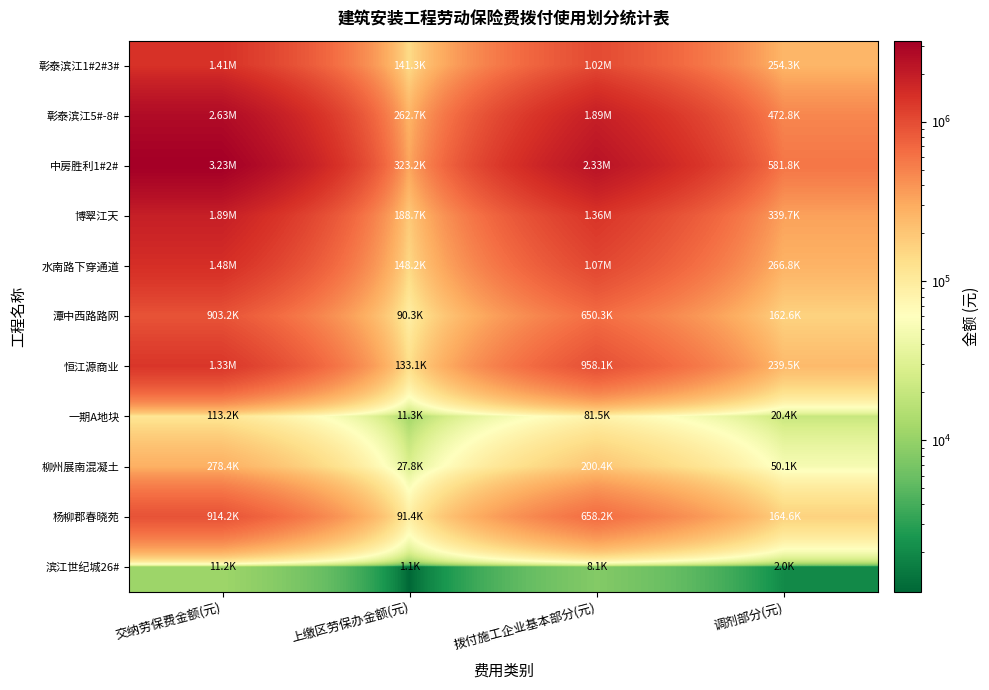

At how many categories does at least one series exceed 3025565?

1